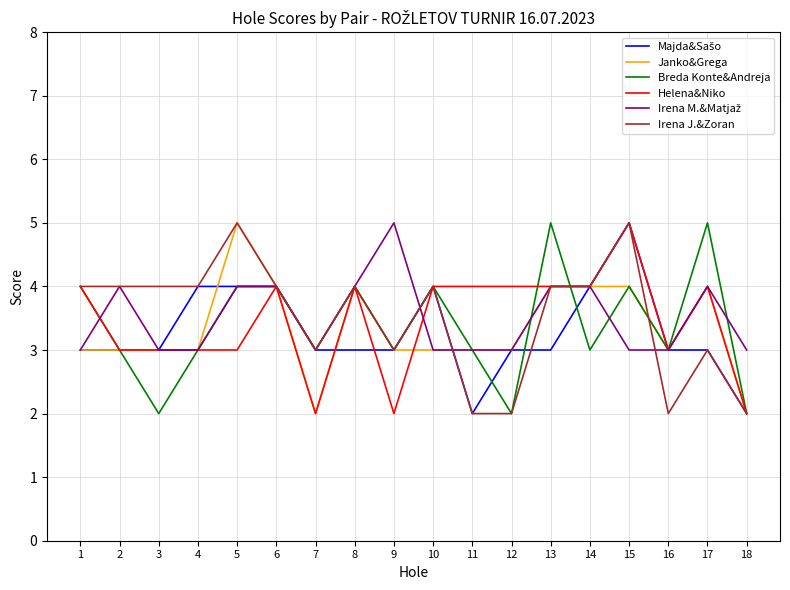

What is the total value across all series at 12?

17